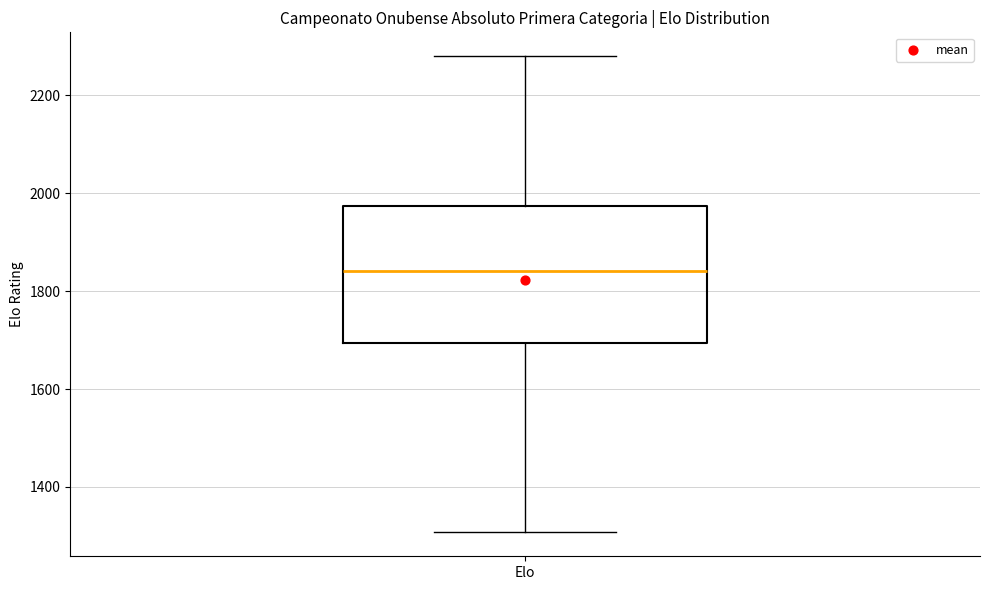

Read this box plot against the y-axis: the position of the median line, the range covered by the box, and the ends of both whiskers. The values are not printed on the chart, so give them approximately, as read against the axis.

median 1840, box 1700 to 1980, whiskers 1300 to 2280